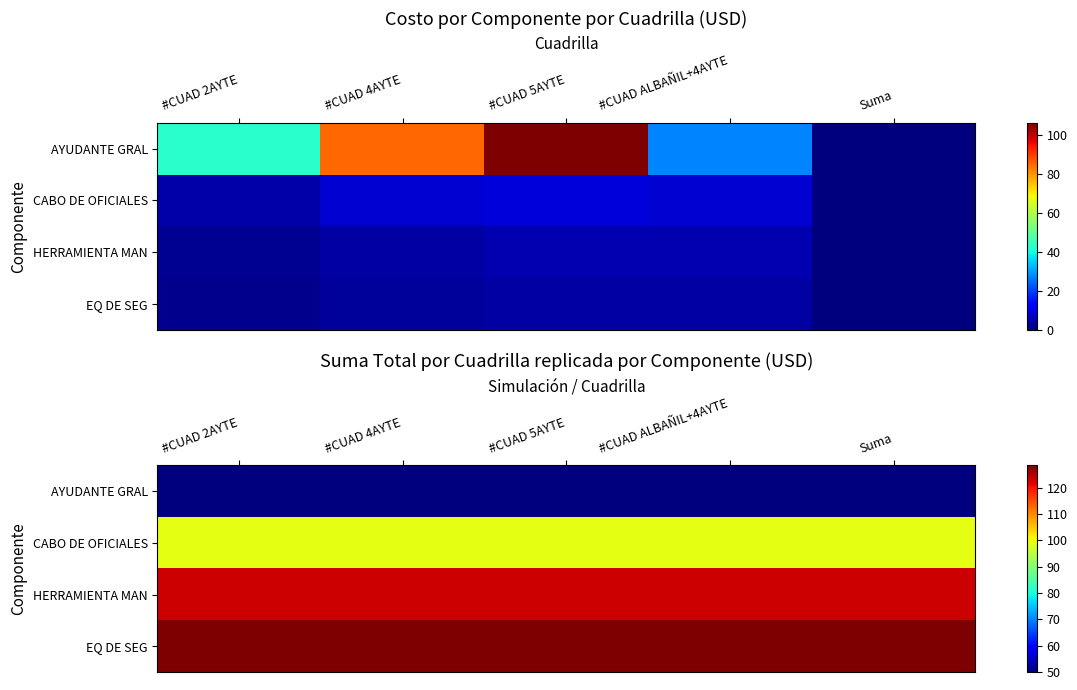

The value of EQ DE SEG at #CUAD 4AYTE is 45.0. True or false?

False